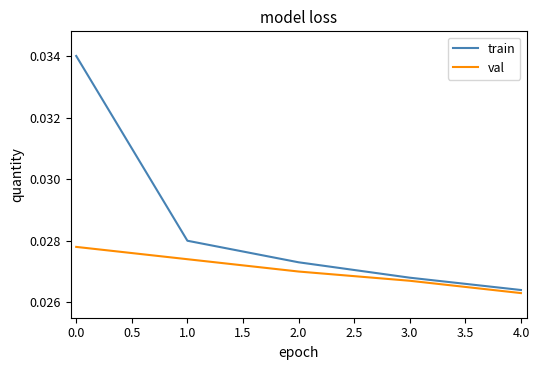

At which label does train reach its minimum?

4.0